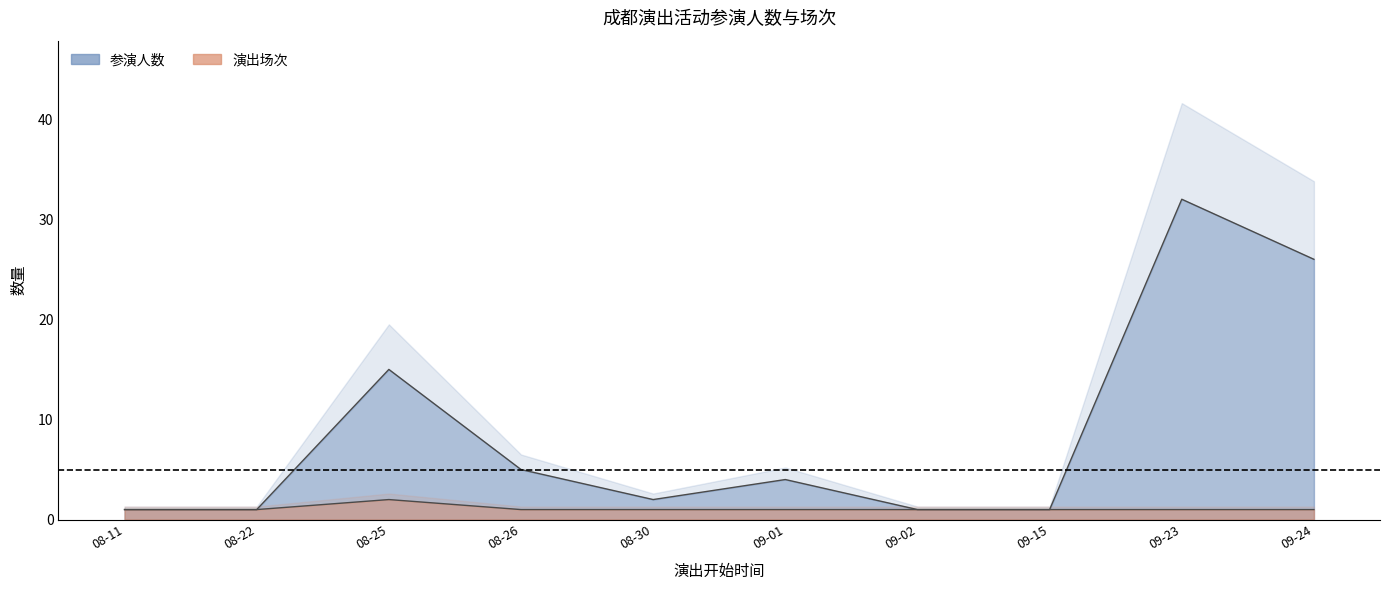

True or false: 演出场次 has more than 2 points higher than both neighbors.

False